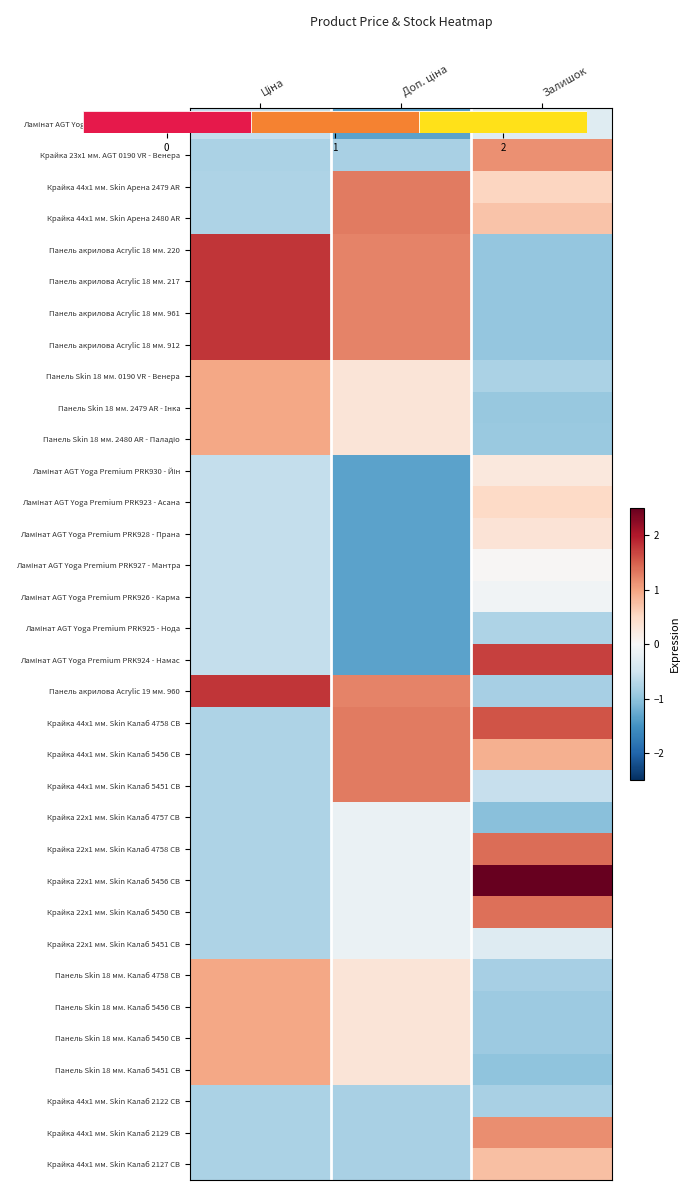

The value of Ламінат AGT Yoga Premium PRK925 - Нода at Залишок is -0.4. True or false?

False